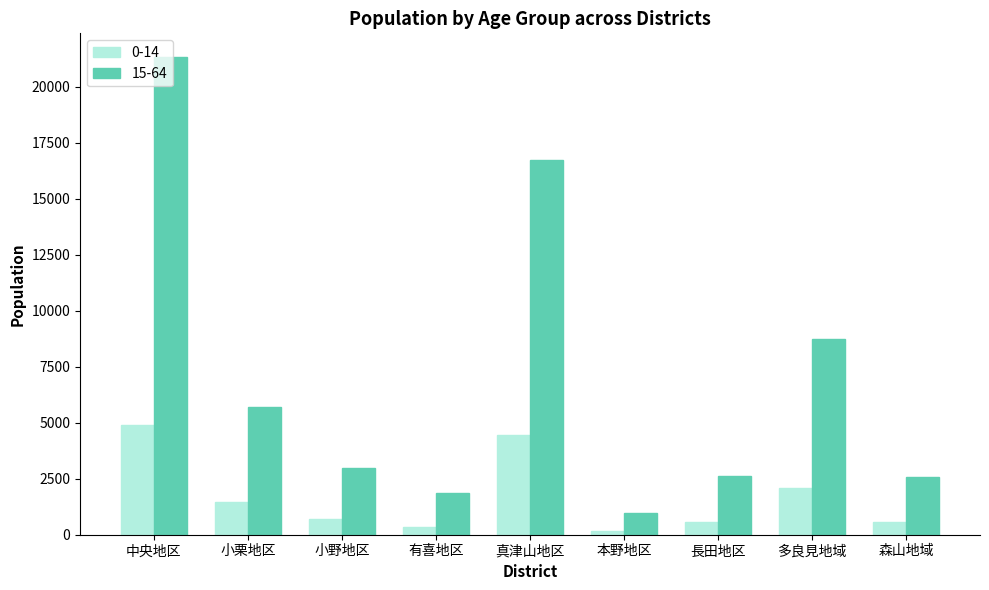

What is the total value across all series at 多良見地域?

10816